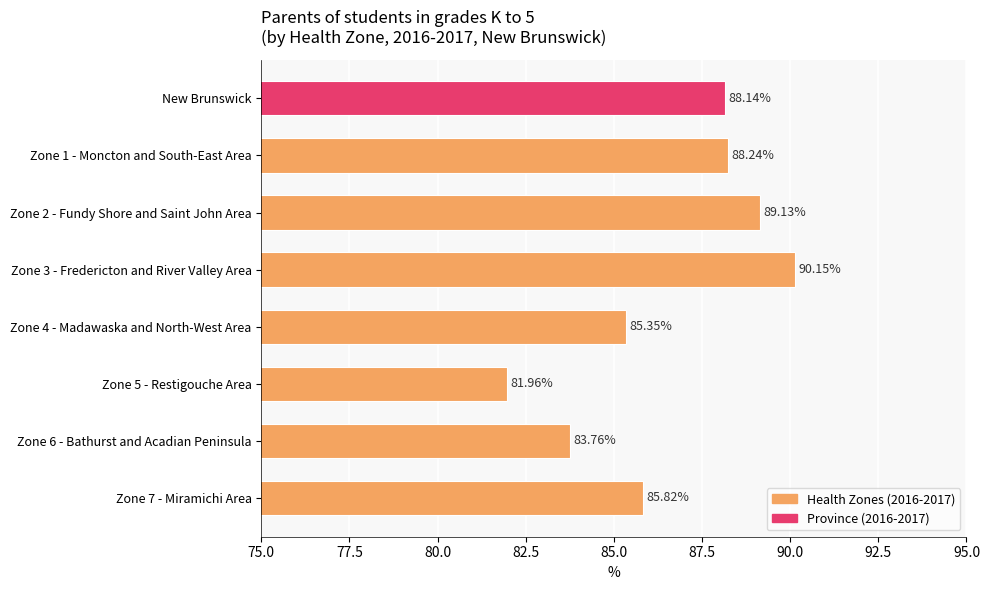

List the labels in order of value, largest first.

Zone 3 - Fredericton and River Valley Area, Zone 2 - Fundy Shore and Saint John Area, Zone 1 - Moncton and South-East Area, New Brunswick, Zone 7 - Miramichi Area, Zone 4 - Madawaska and North-West Area, Zone 6 - Bathurst and Acadian Peninsula, Zone 5 - Restigouche Area